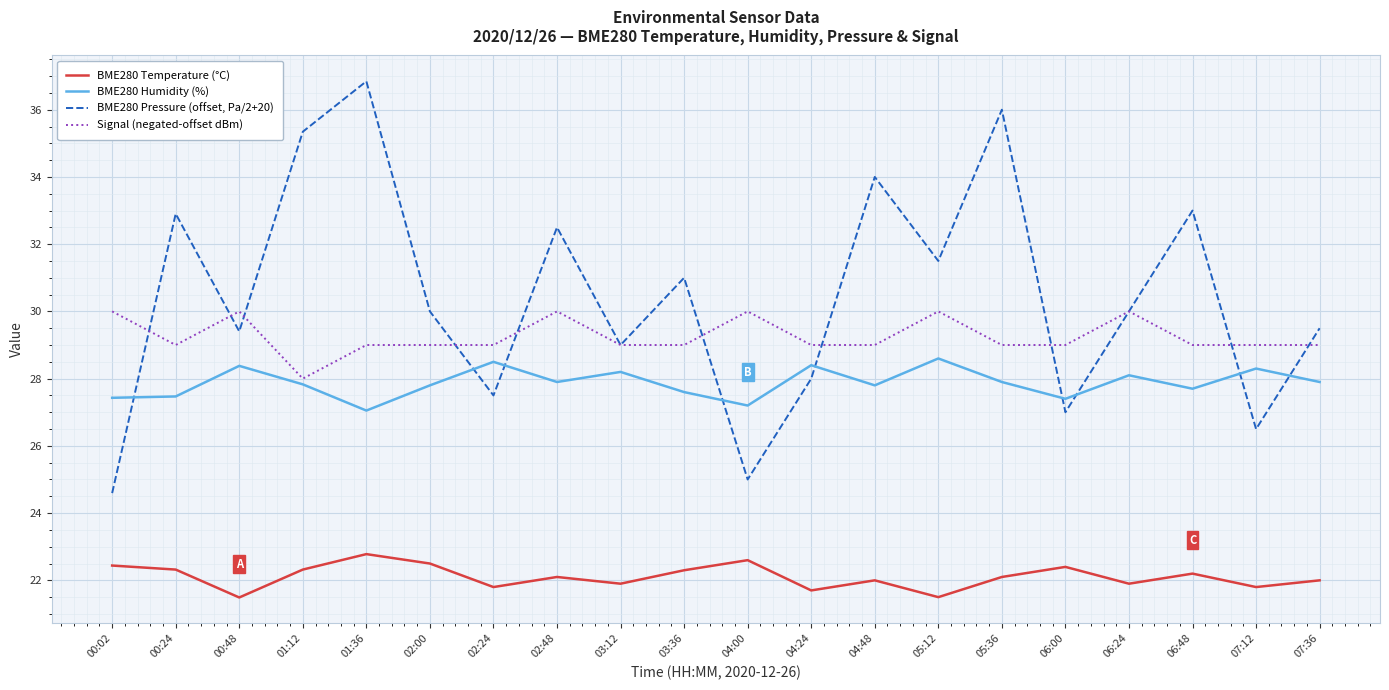

List the series in order of their peak value, lowest first.

BME280 Temperature (°C), BME280 Humidity (%), Signal (negated-offset dBm), BME280 Pressure (offset, Pa/2+20)